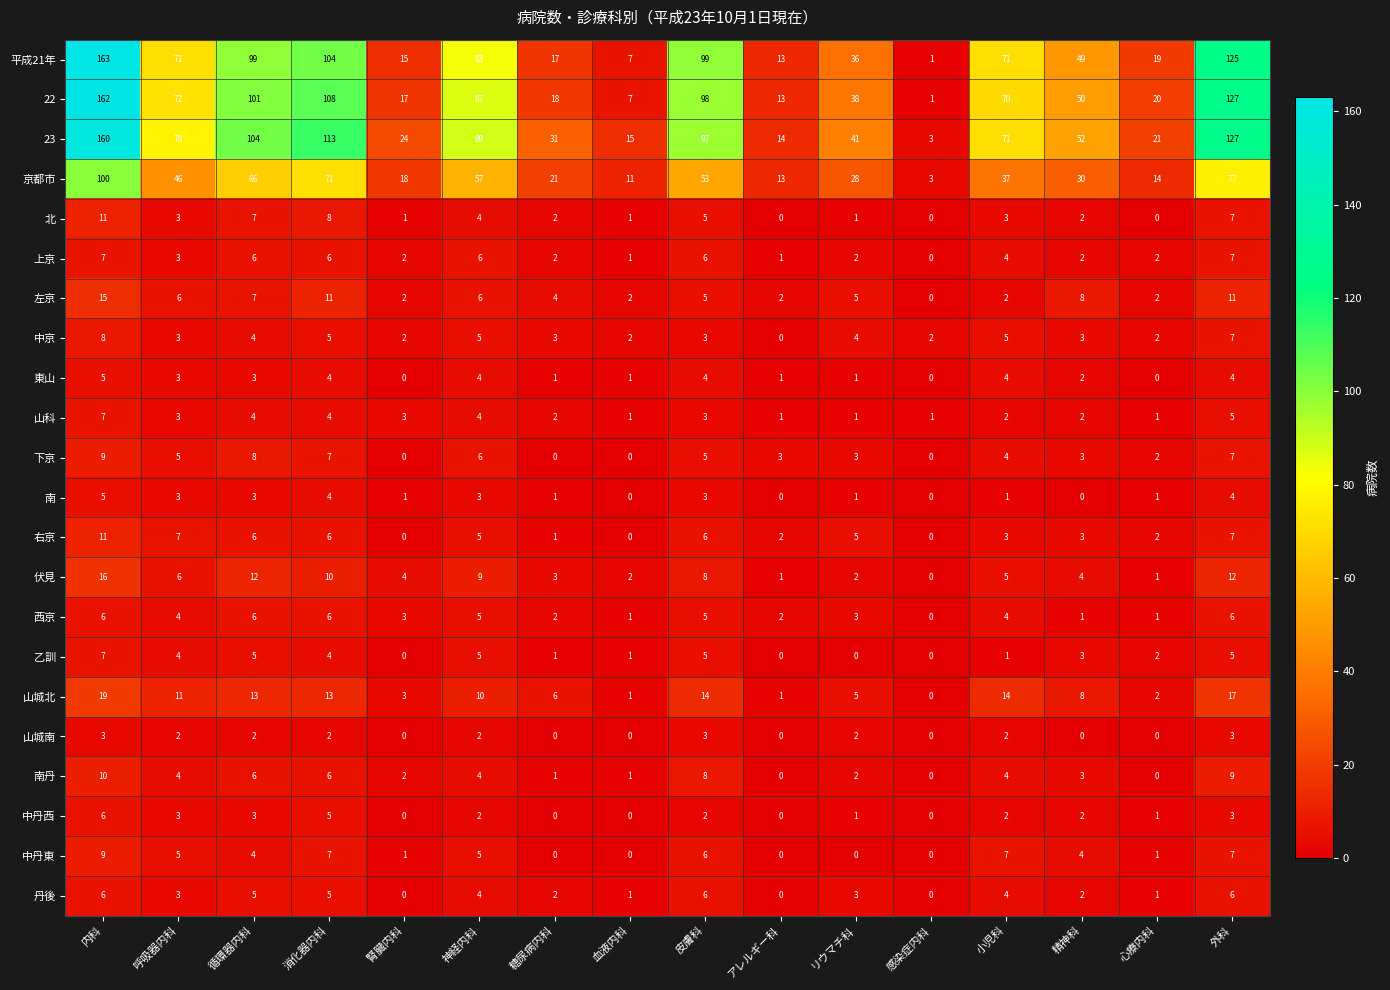

Between 消化器内科 and 精神科, which series saw the biggest shift?

23